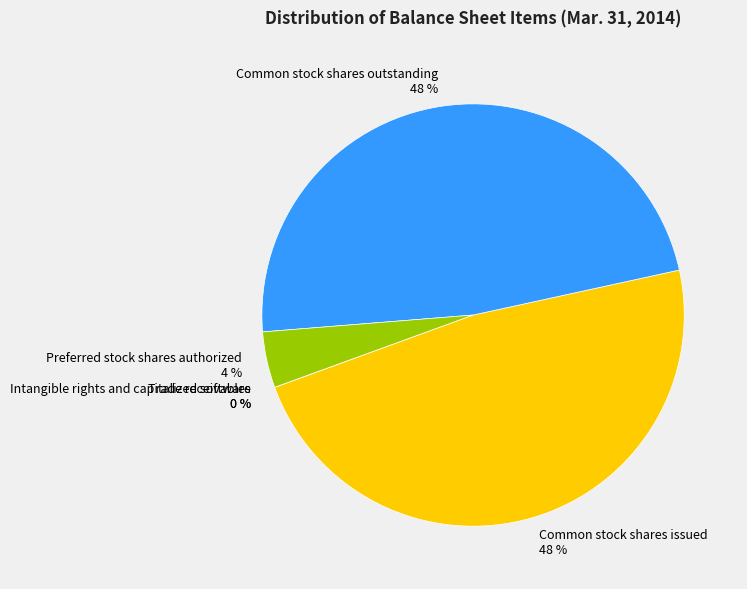

What percentage is the Common stock shares issued 48 % slice, to the nearest percent?

48%